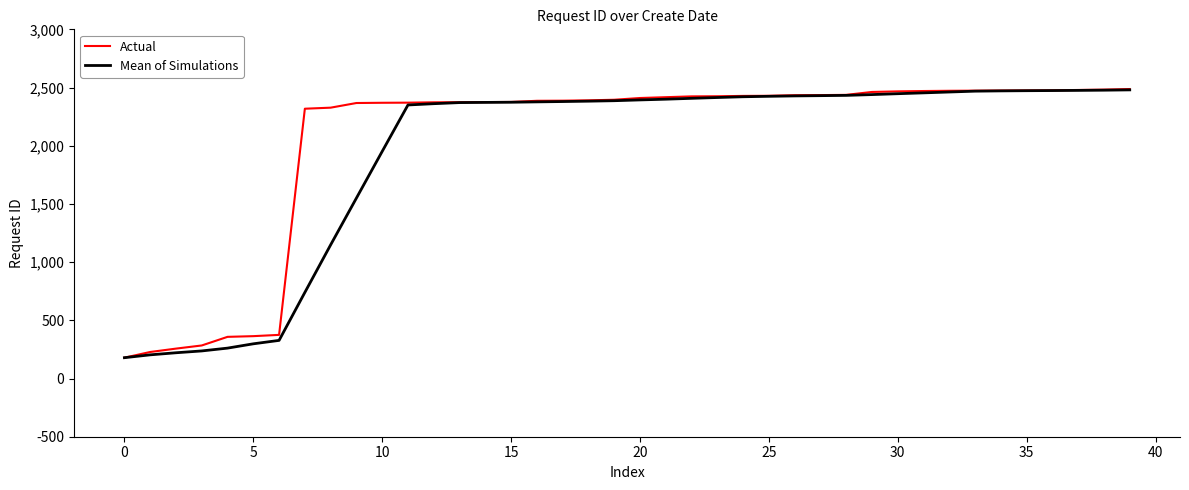

What is the highest value of the Mean of Simulations series?

2479.8